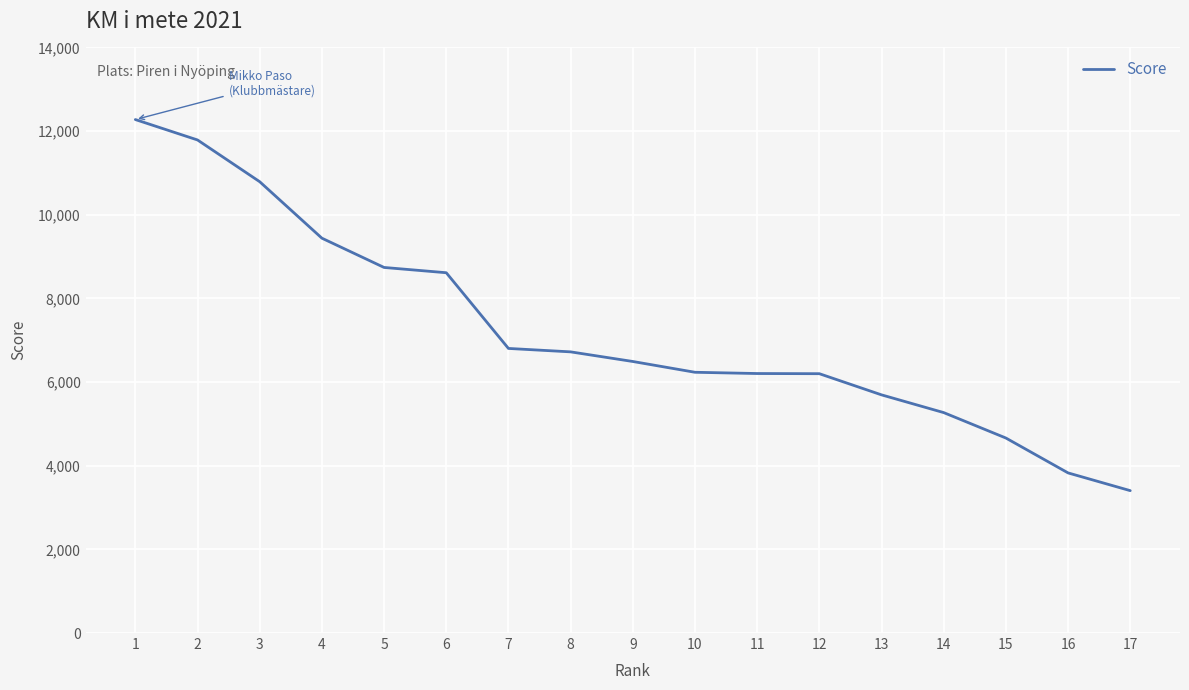

What is the sum of all values?

123162